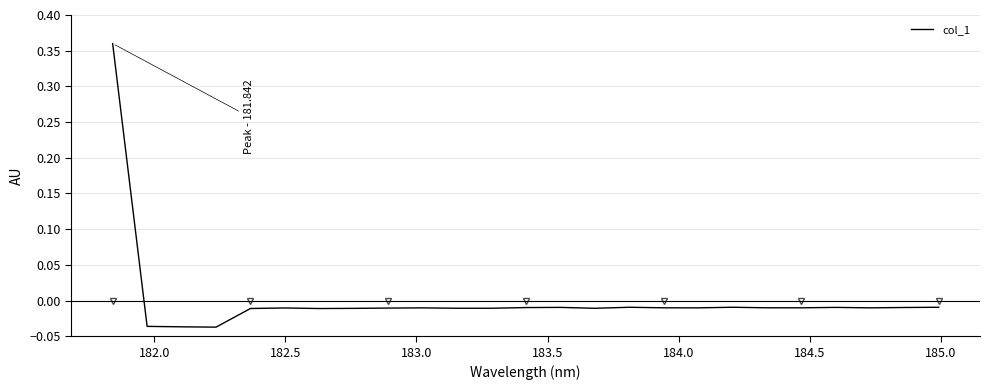

How many points are higher than both their immediate neighbors (excluding endpoints)?

6